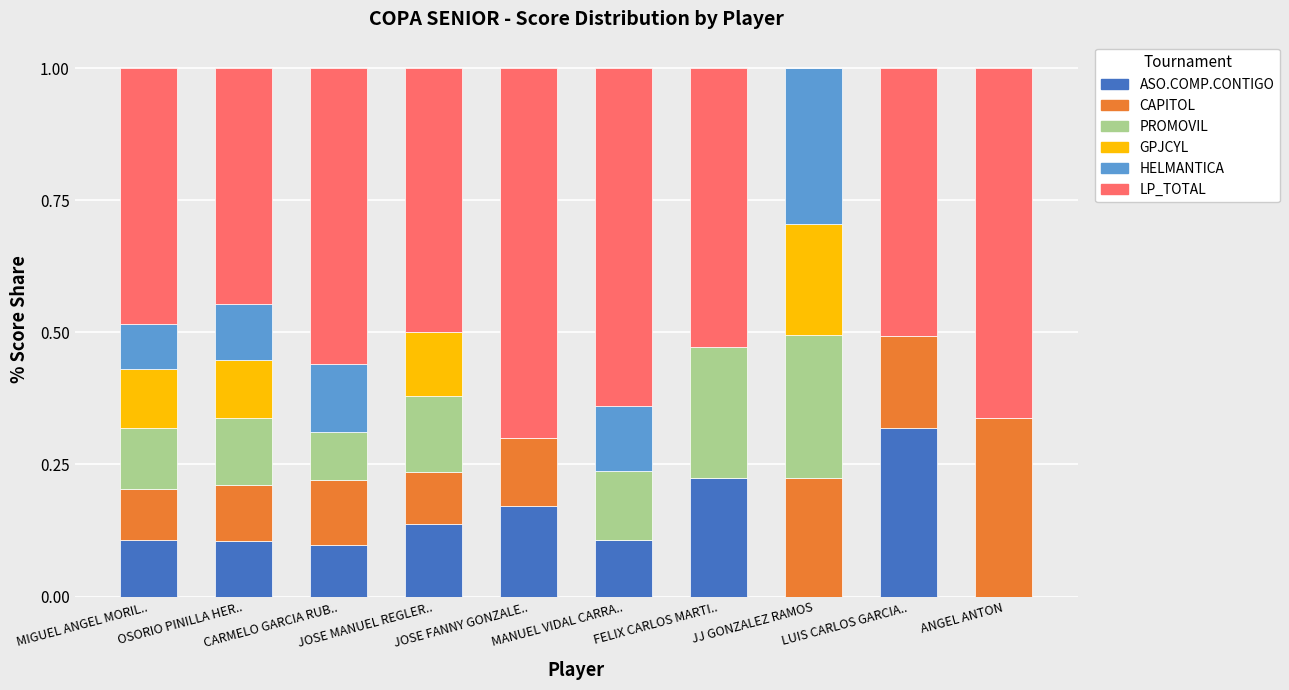

What is the sum of the CAPITOL values at JJ GONZALEZ RAMOS and JOSE FANNY GONZALE..?

0.4